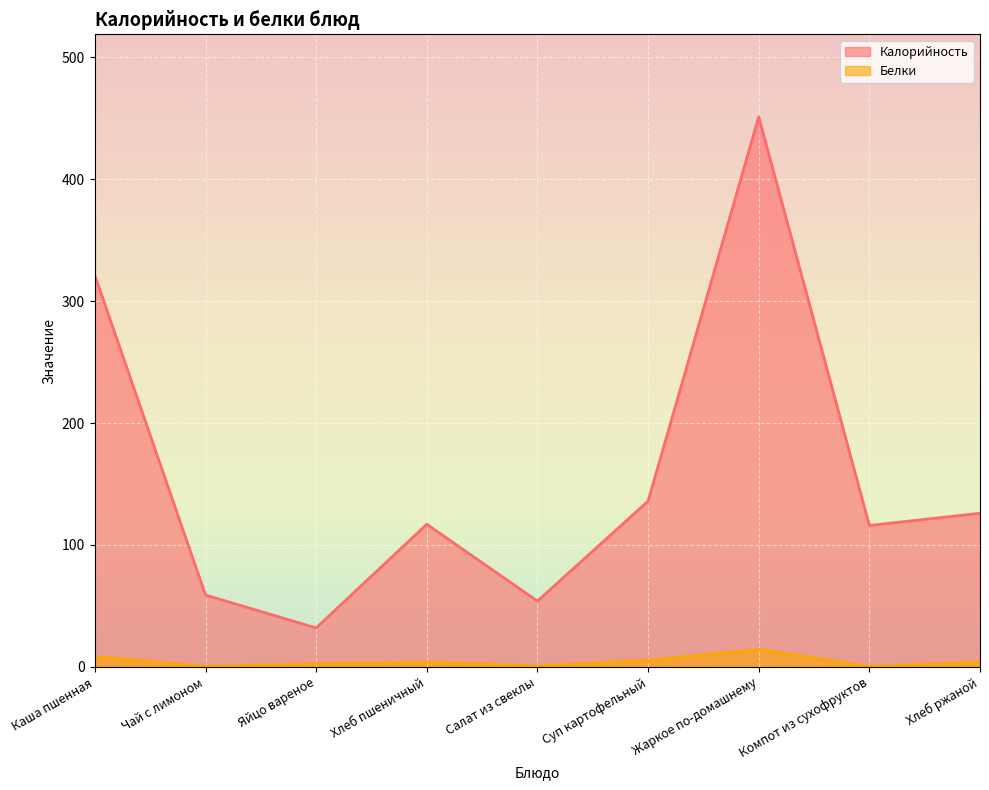

Reading left to right, transcribe all the data shown in this chart.

Калорийность: 321.0	59.0	32.0	117.0	54.0	136.0	451.0	116.0	126.0
Белки: 8.4	0.6	2.5	4.0	0.9	5.4	14.5	0.4	4.0